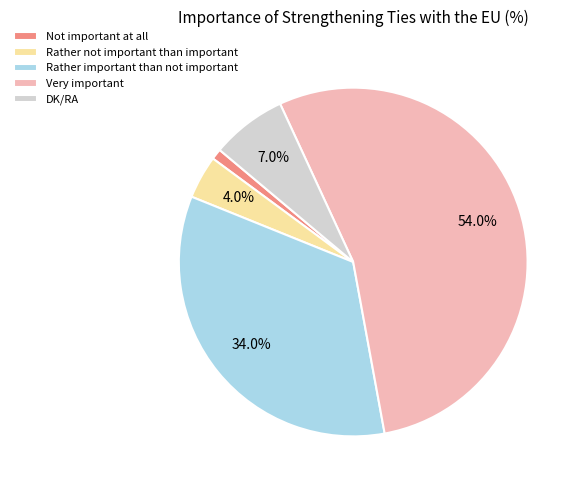

What percentage is the Very important slice, to the nearest percent?

54%